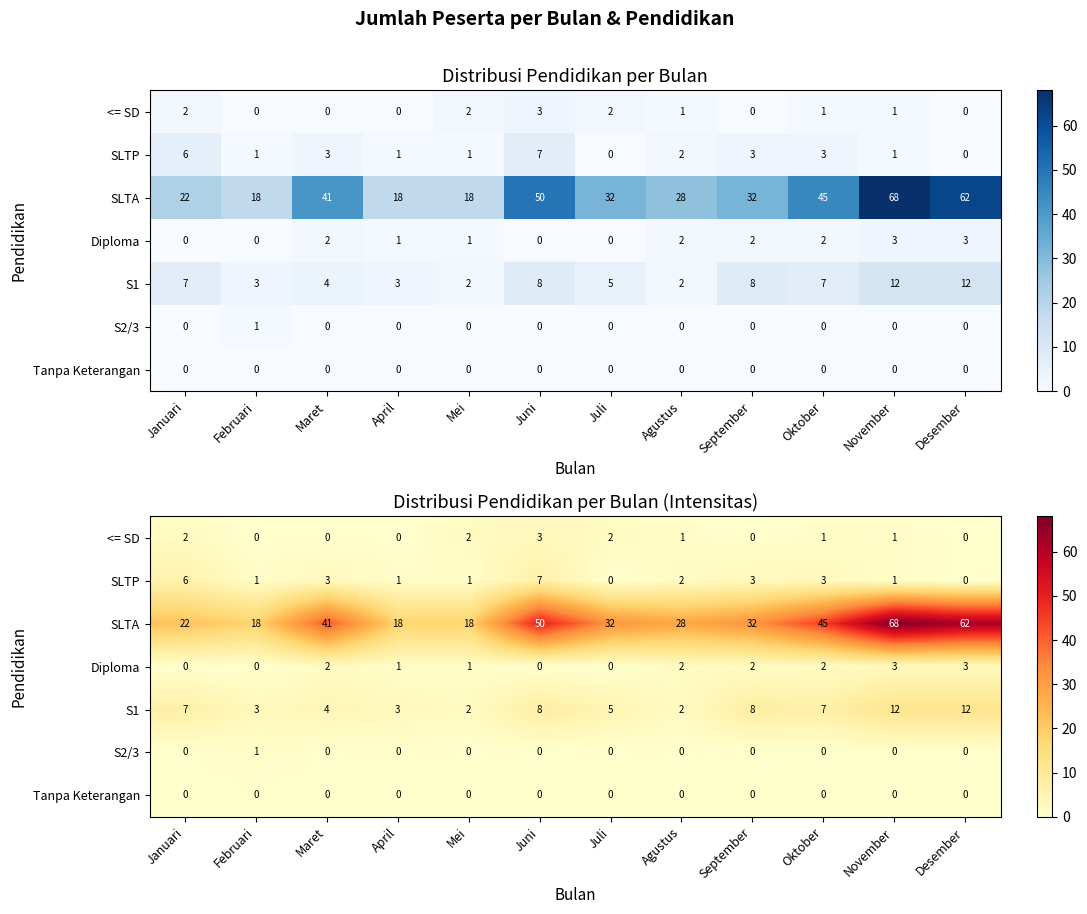

How many data points in SLTP are less than 2?

6